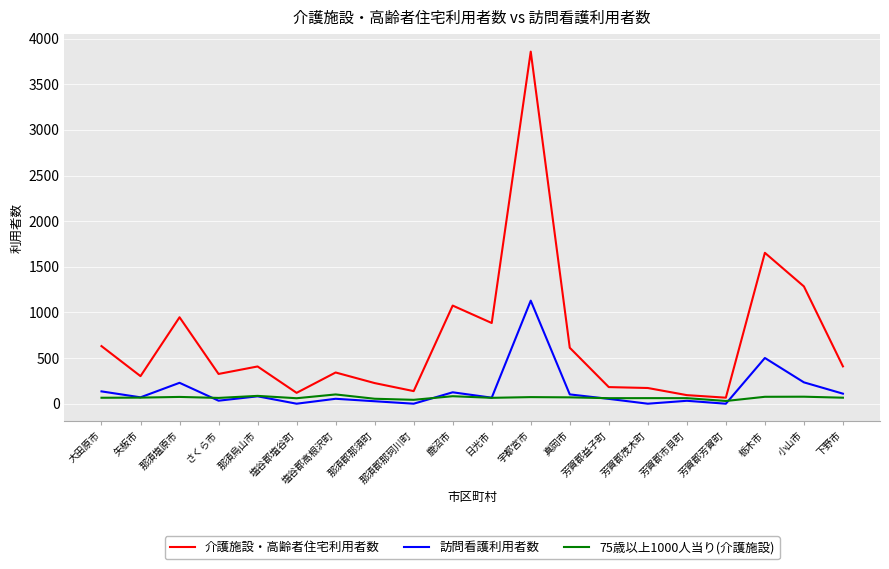

Rank the series by their maximum value, from lowest to highest.

75歳以上1000人当り(介護施設), 訪問看護利用者数, 介護施設・高齢者住宅利用者数